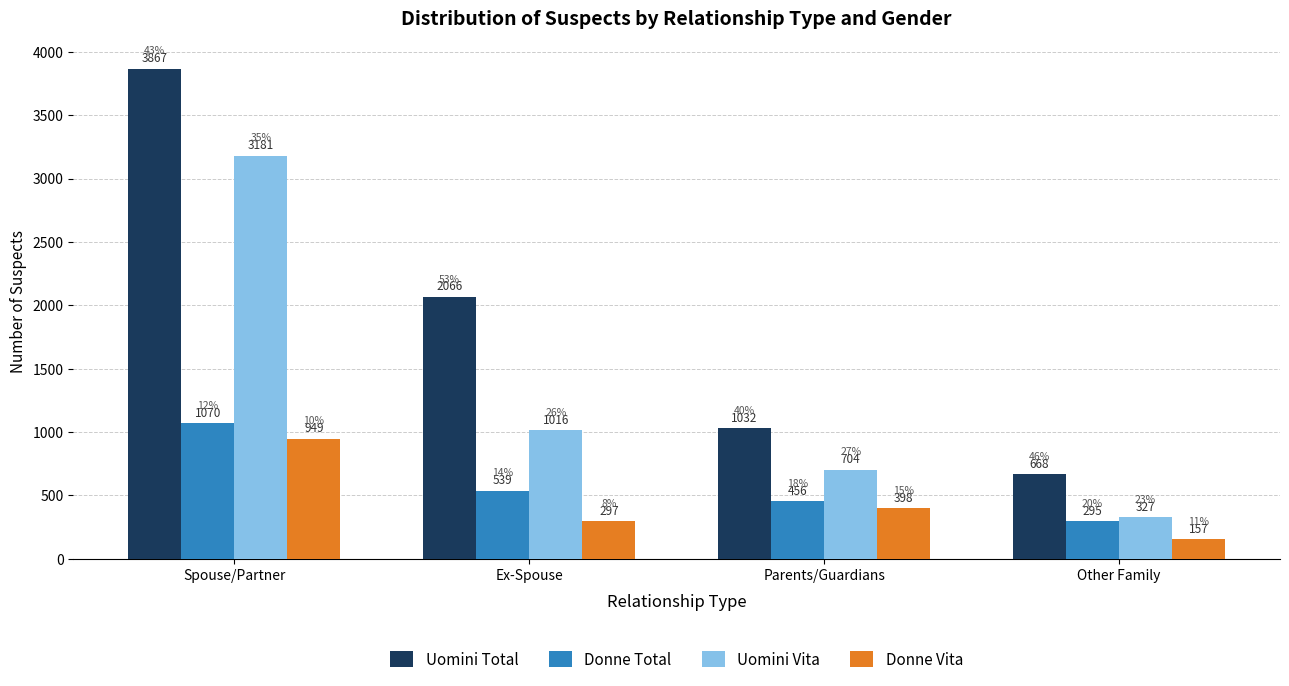

Count the number of categories in the chart.

4